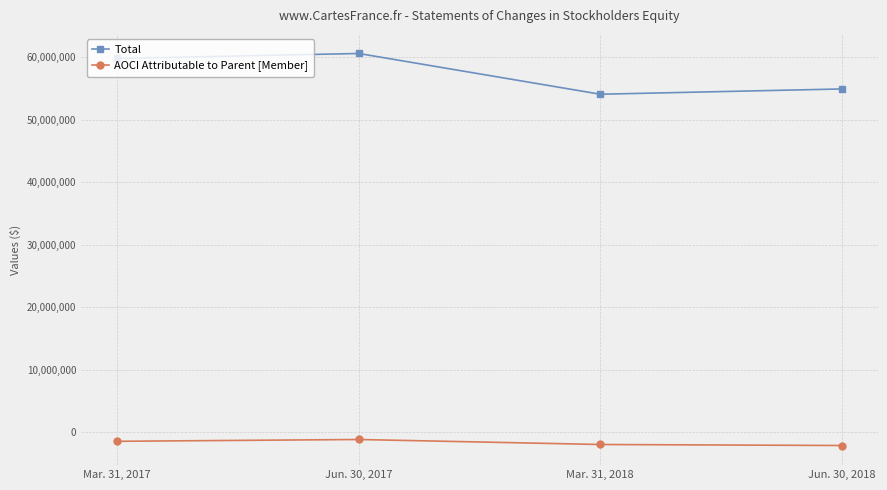

What is the label of the 3rd point from the left?

Mar. 31, 2018